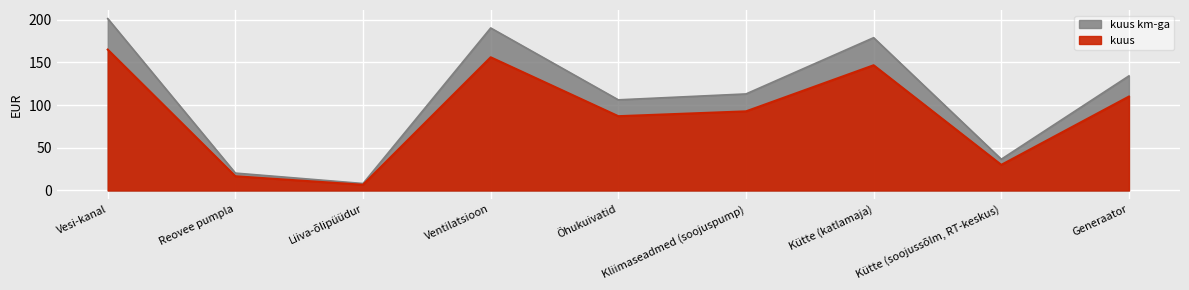

What is the difference between the kuus values at Reovee pumpla and Kütte (soojussõlm, RT-keskus)?

16.3